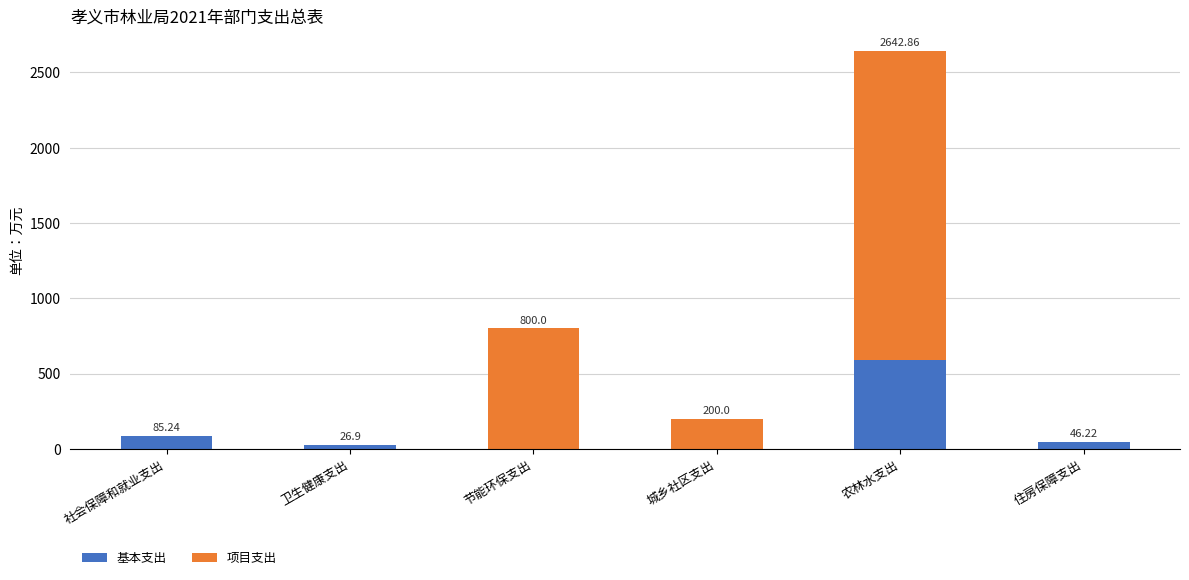

At which category is the sum across all series the highest?

农林水支出